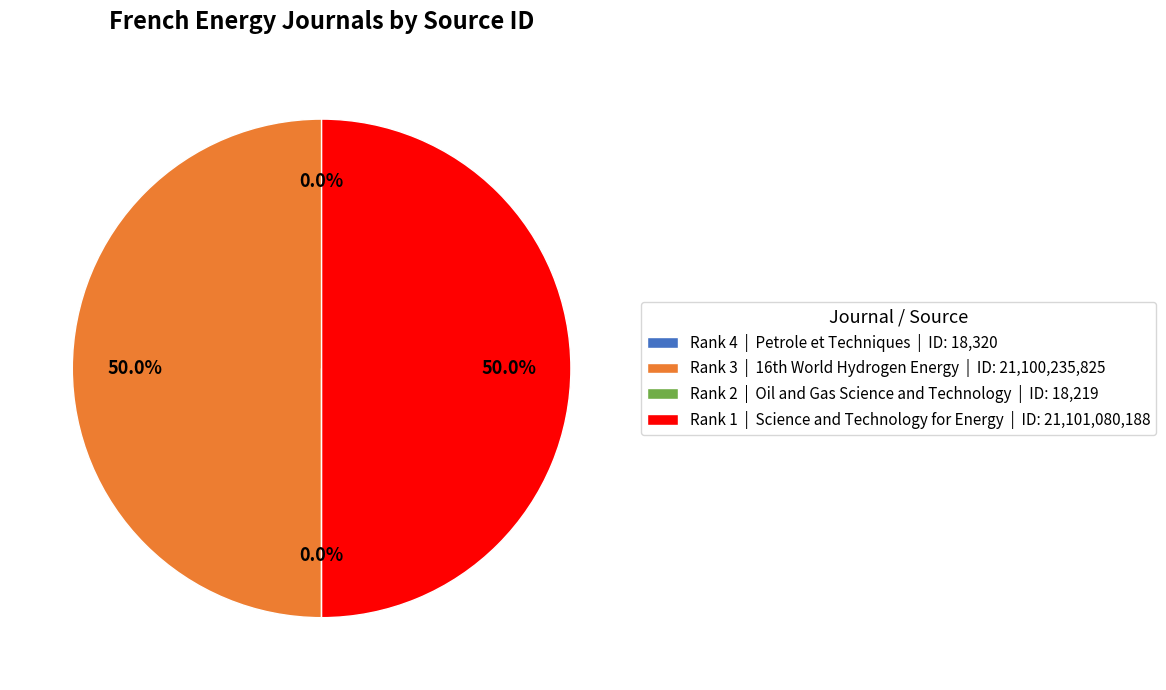

How much of the chart is everything except Rank 1 | Science and Technology for Energy | ID: 21,101,080,188?

50.0%